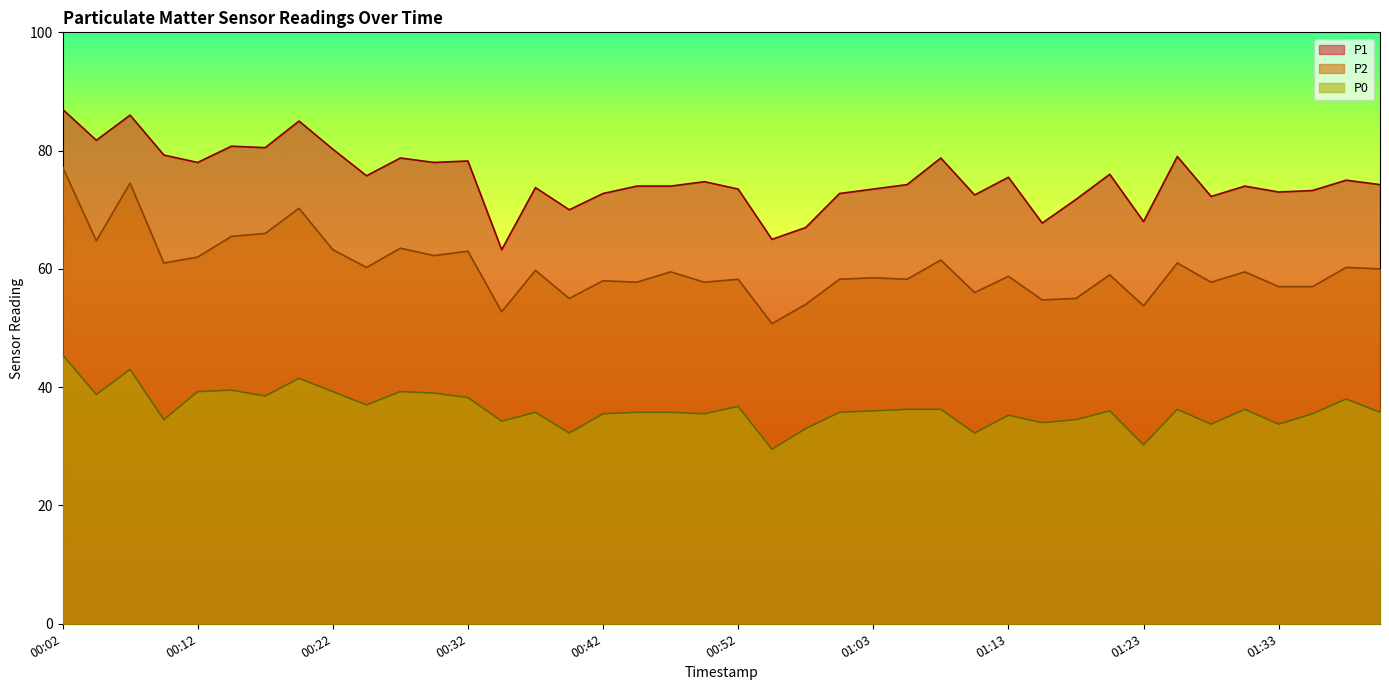

What is the spread (max minus min) of values at 01:38?

37.0